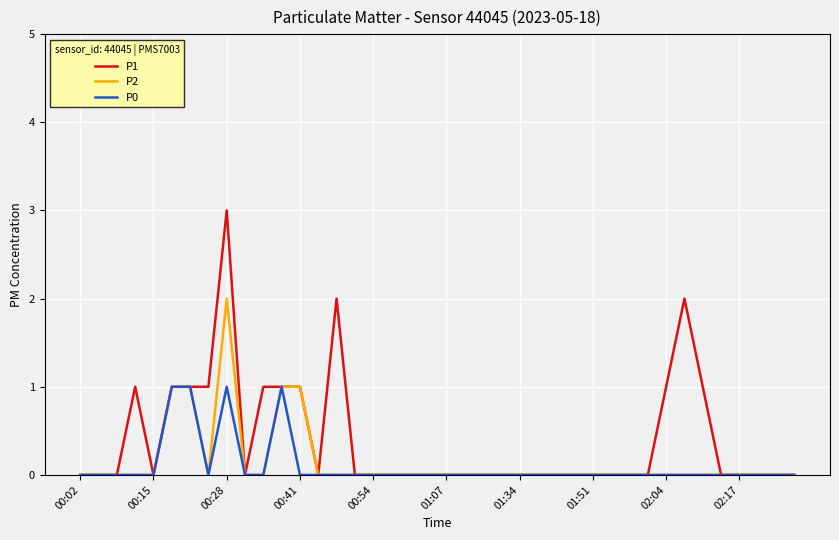

Count the P2 values in the range 0 to 1.

39